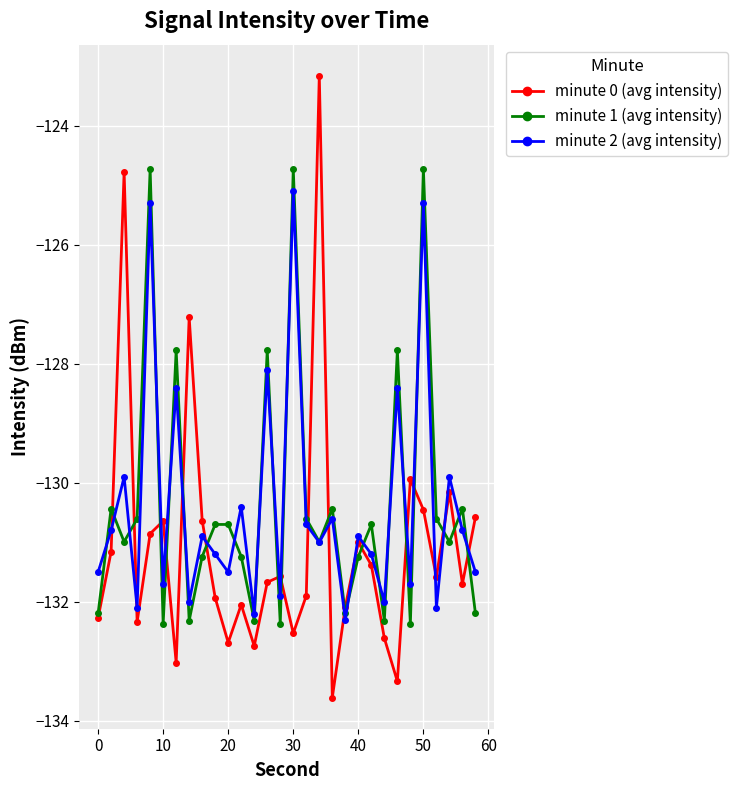

What is the maximum value for minute 0 (avg intensity)?

-123.2